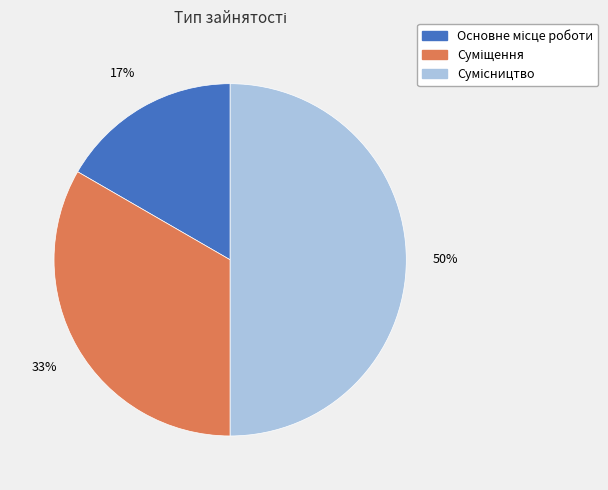

To the nearest percent, what is the average slice percentage?

33%